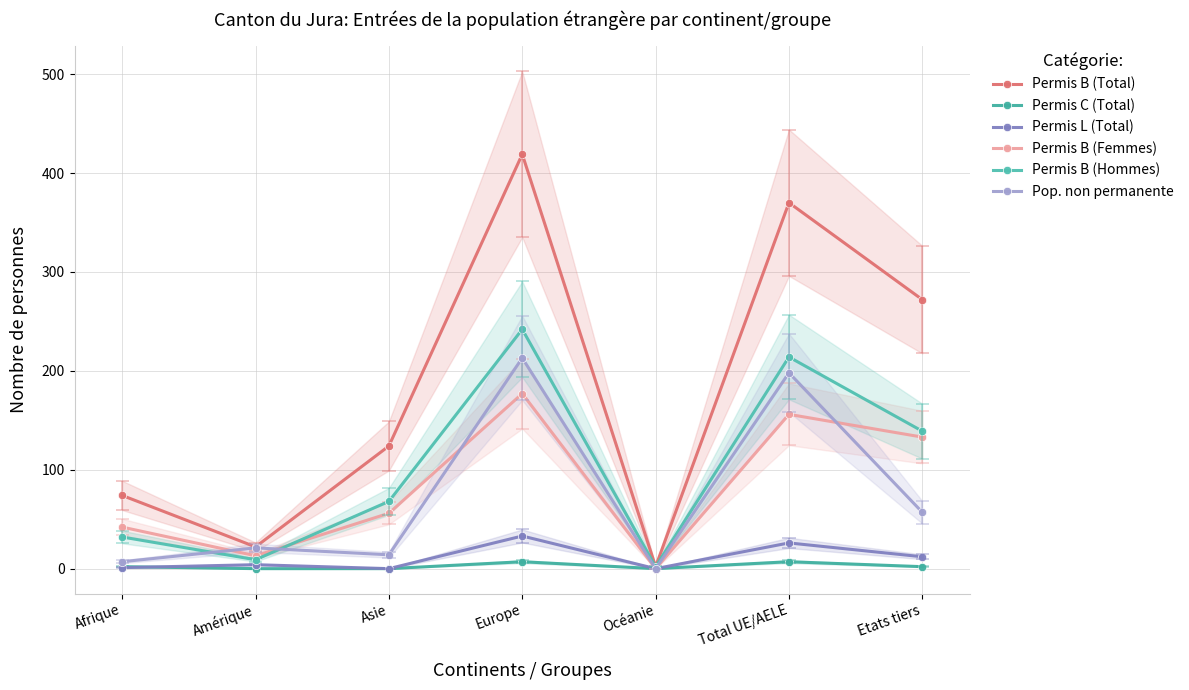

True or false: Permis B (Hommes) and Permis B (Total) intersect in this chart.

False